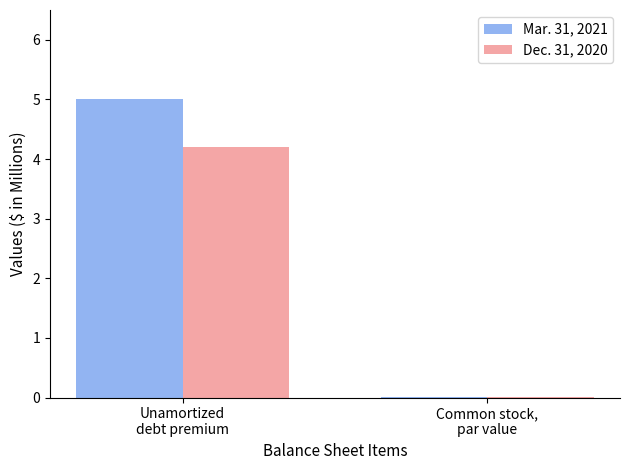

Are the bars grouped side by side (vs. stacked)?

Yes